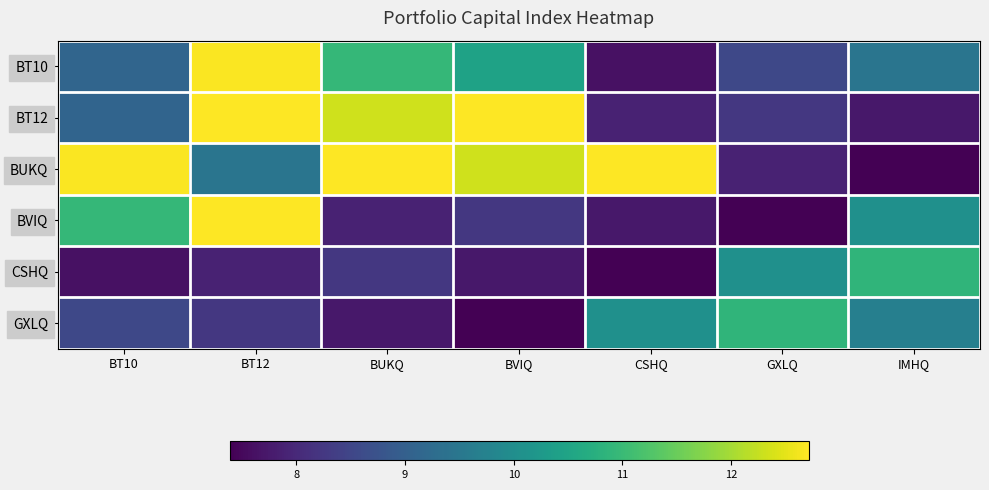

At which category is the sum across all series the highest?

BT12